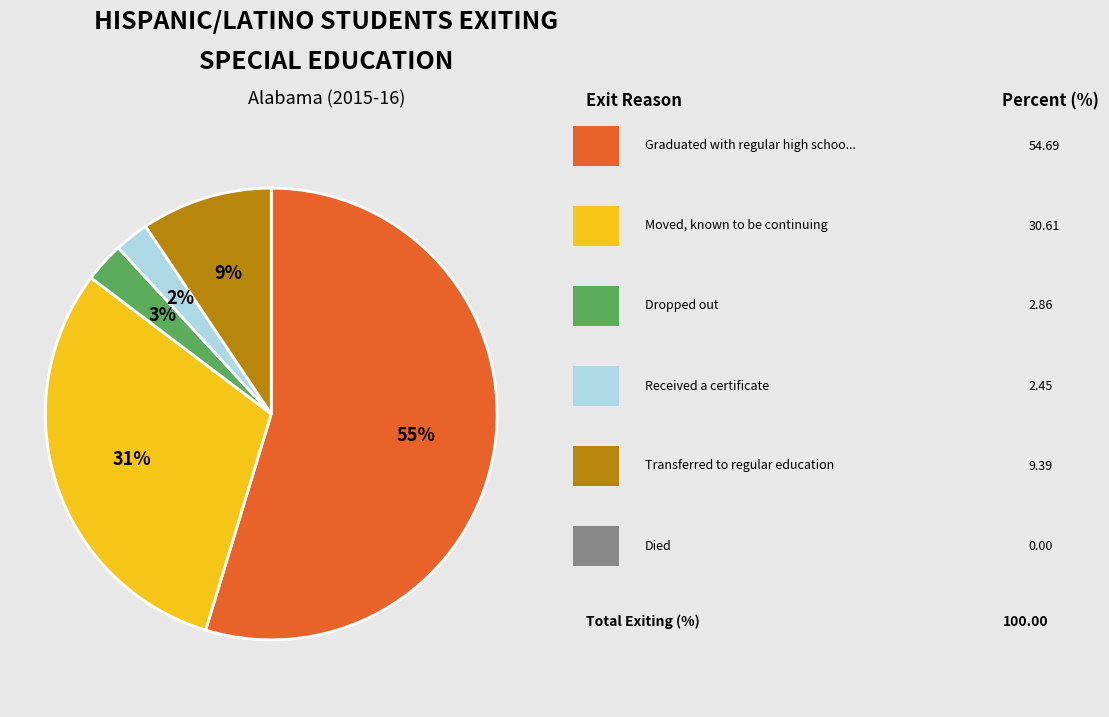

To the nearest percent, what is the average slice percentage?

20%